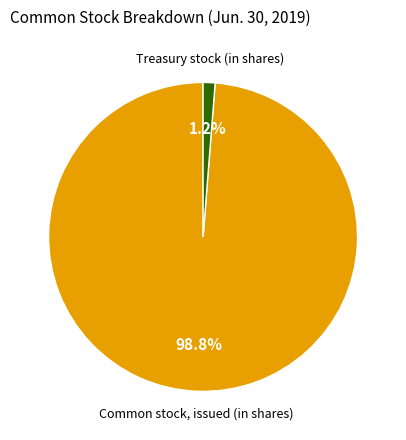

To the nearest percent, what is the difference between the Common stock, issued (in shares) and Treasury stock (in shares) slice percentages?

98%